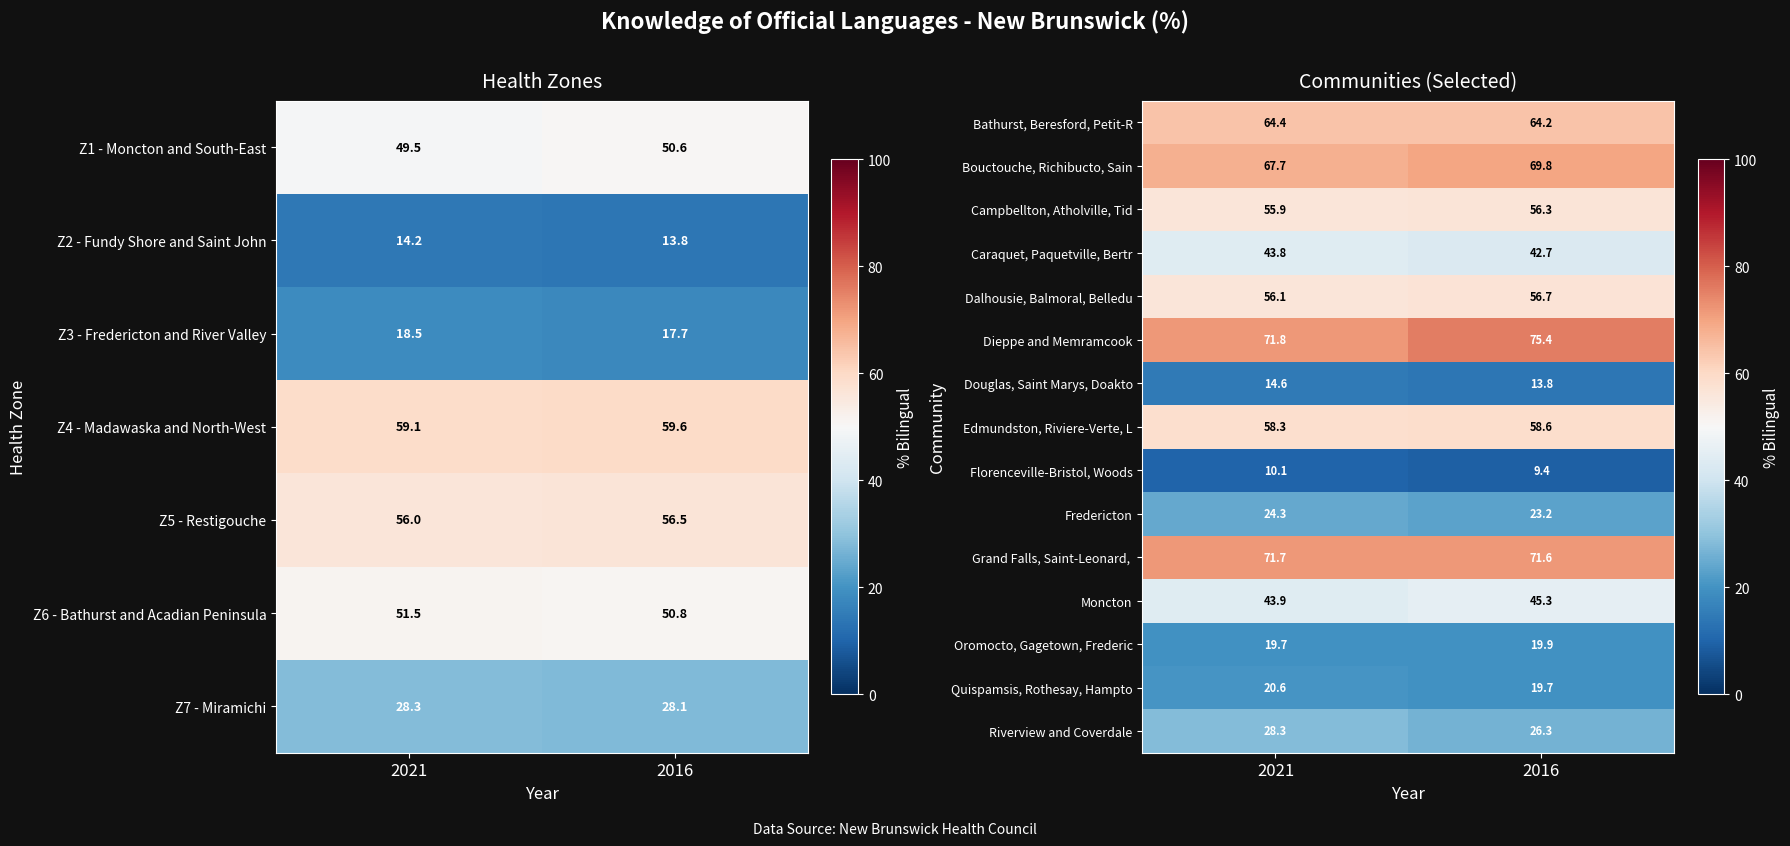

What is the difference between the Dieppe and Memramcook values at 2016 and 2021?

3.6